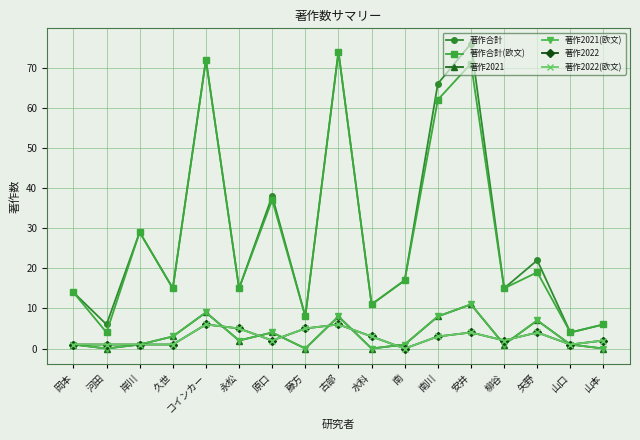

At which label is 著作2021 closest to 5?

原口